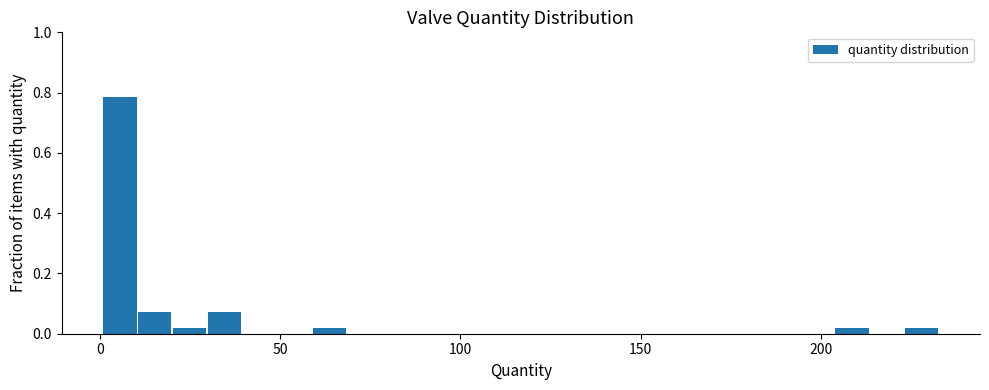

Around what value on the x-axis is the tallest bar? Give the approximate position of its centre, as read against the axis.

5